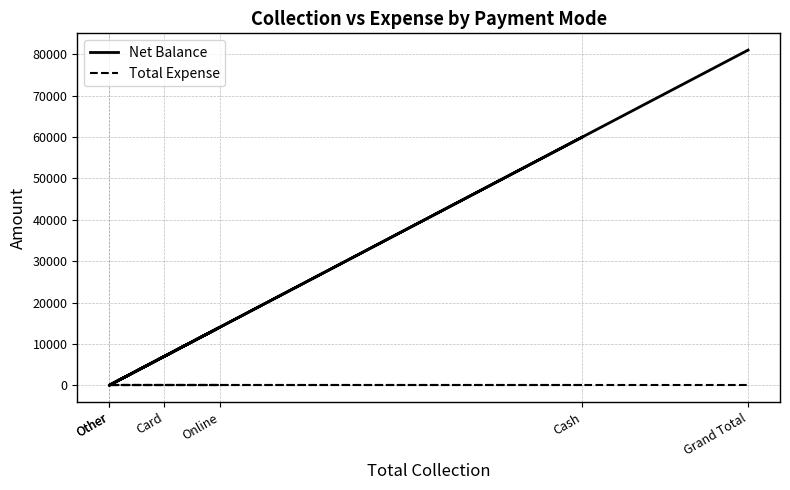

Between Other and Card, which is larger?

Card